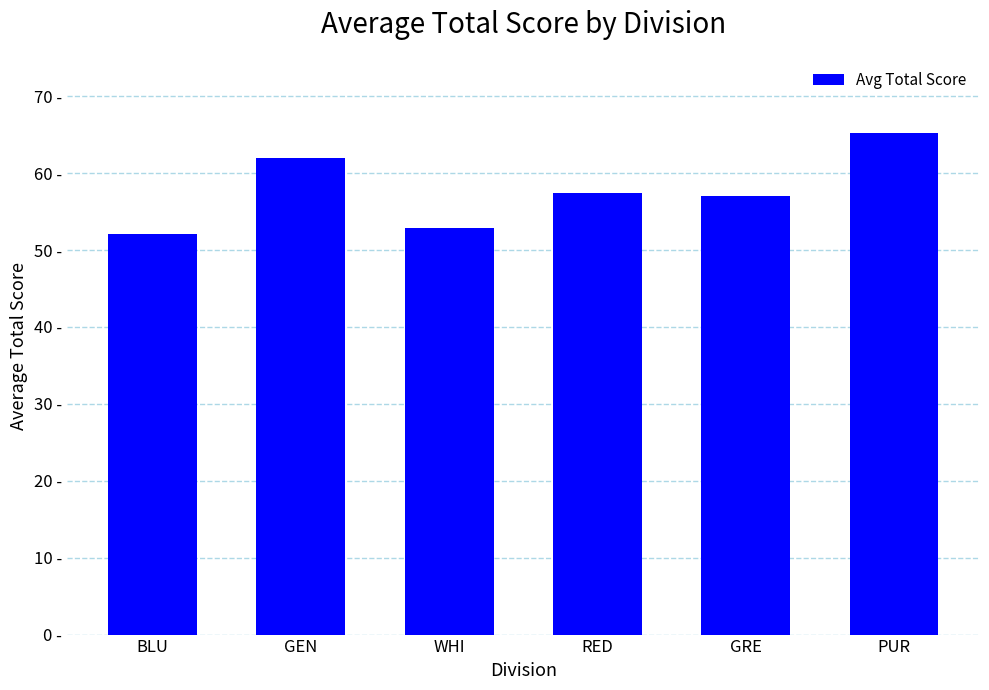

List the labels in order of value, smallest first.

BLU, WHI, GRE, RED, GEN, PUR